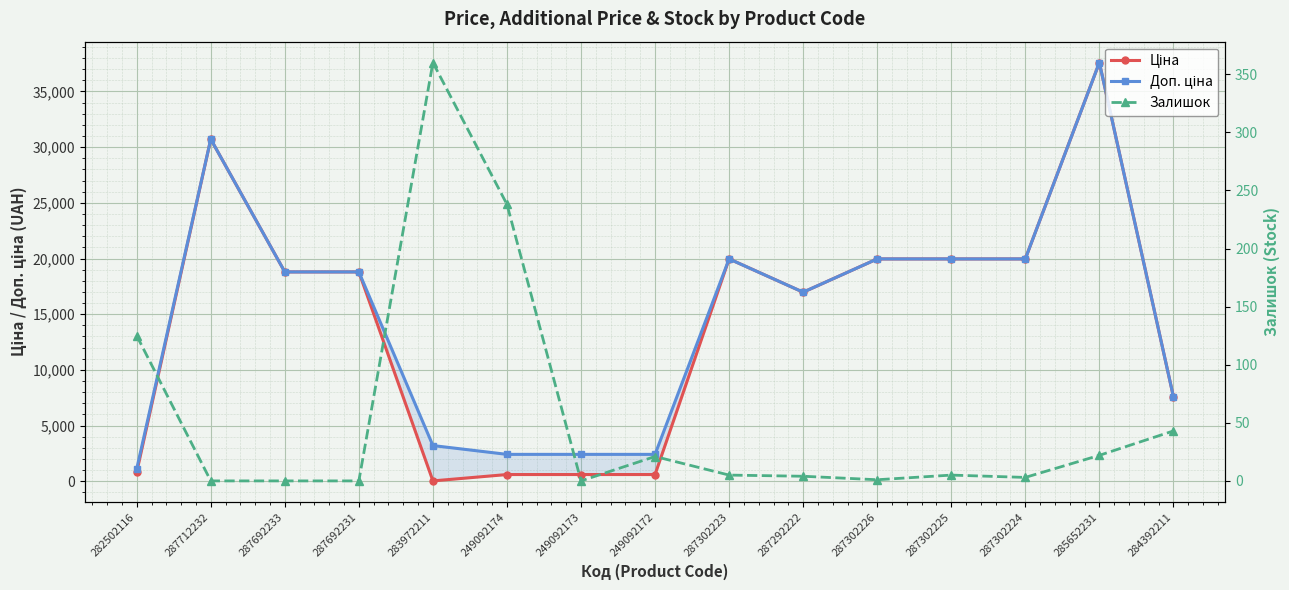

How many categories are shown in the chart?

15